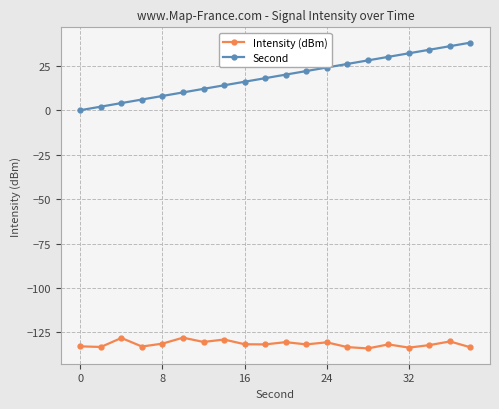

What is the value of the Intensity (dBm) point at the 2nd from the left?

-133.2